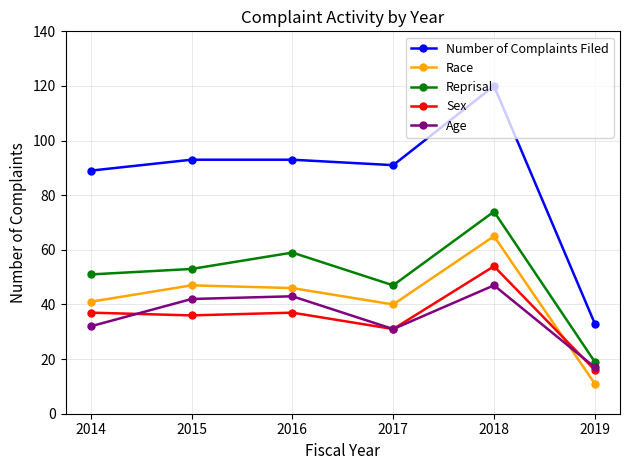

What are all the series names shown in the legend?

Number of Complaints Filed, Race, Reprisal, Sex, Age